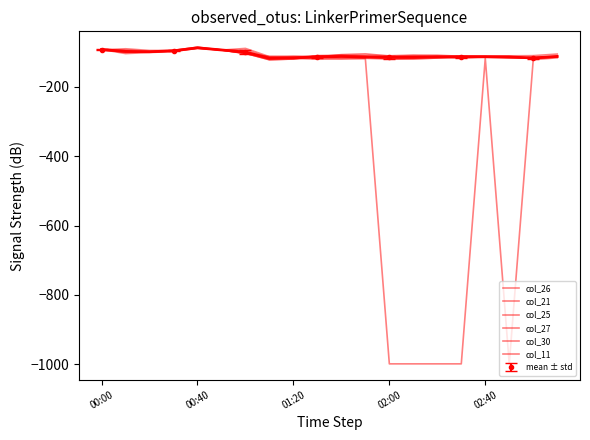

Does the chart display data point markers on the line(s)?

No